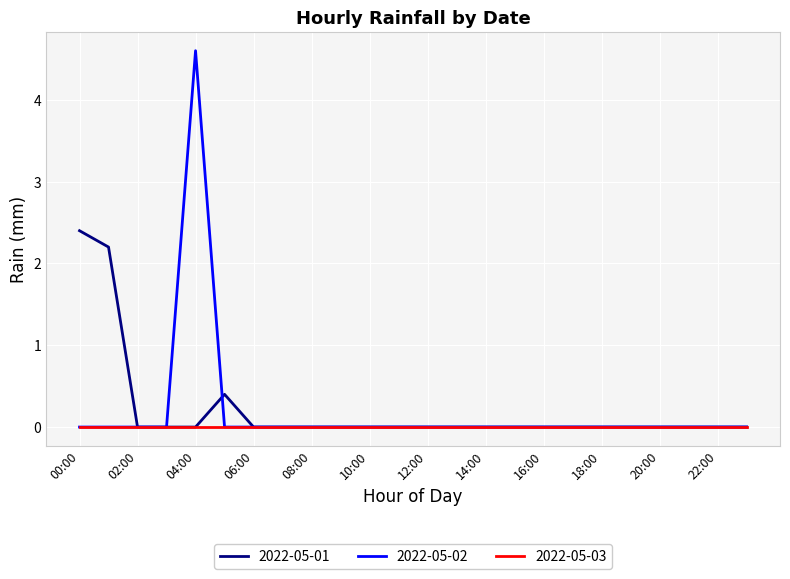

Which series has the widest spread of values?

2022-05-02